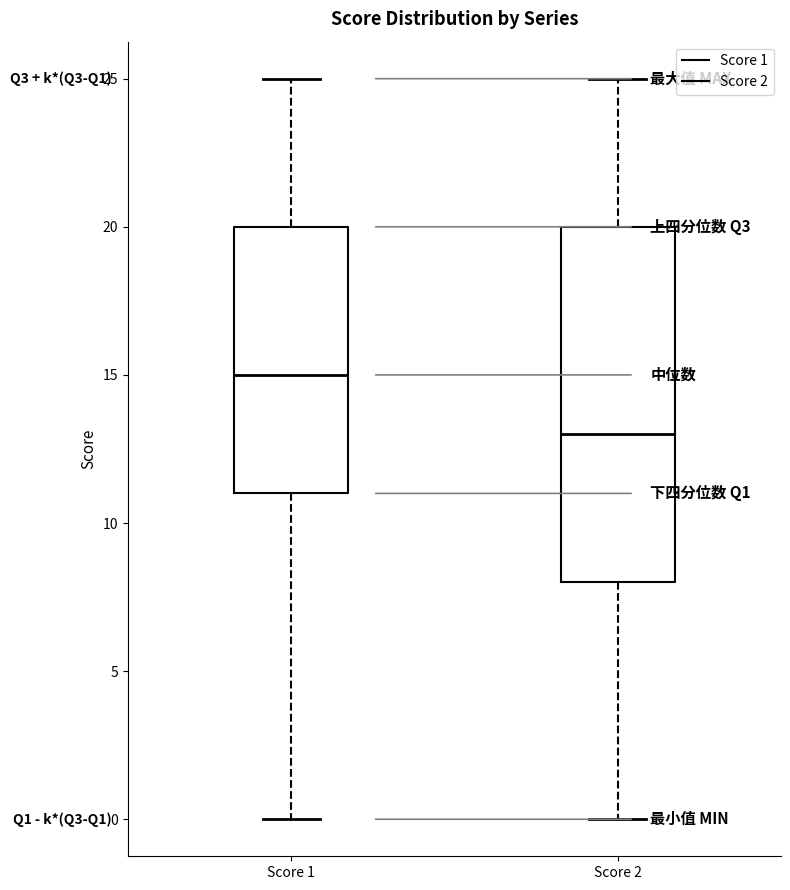

Reading left to right, read every box against the y-axis: the position of its median line, the range the box covers, and the ends of its whiskers. The values are not printed on the chart, so give them approximately, as read against the axis.

Score 1: median 15, box 11 to 20, whiskers 0 to 25
Score 2: median 13, box 8 to 20, whiskers 0 to 25